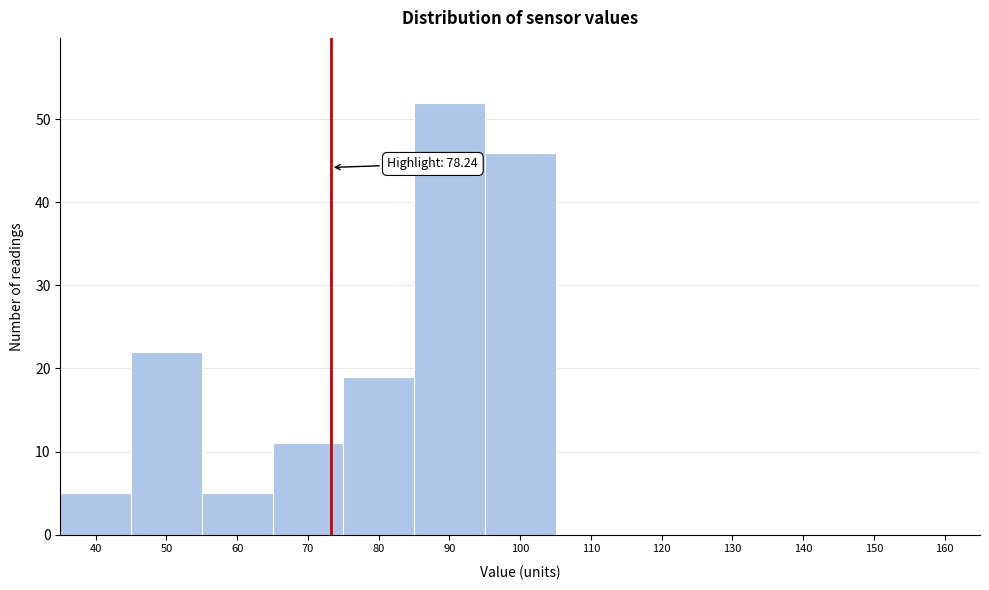

Reading right to left, extract all data points from this chart.

160=0	150=0	140=0	130=0	120=0	110=0	100=46	90=52	80=19	70=11	60=5	50=22	40=5